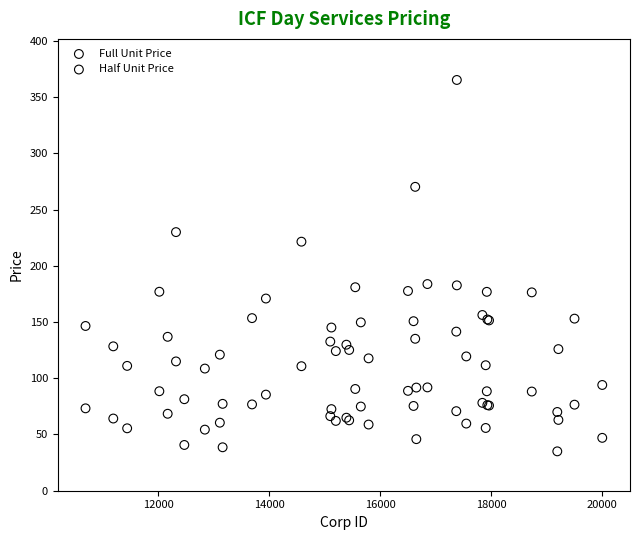

Which series contains the lowest Y value?

Half Unit Price